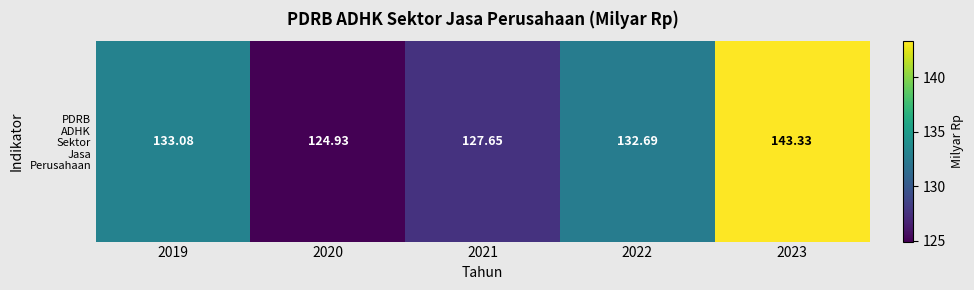

Reading left to right, what are all the values shown in this chart?

2019=133.1	2020=124.9	2021=127.7	2022=132.7	2023=143.3